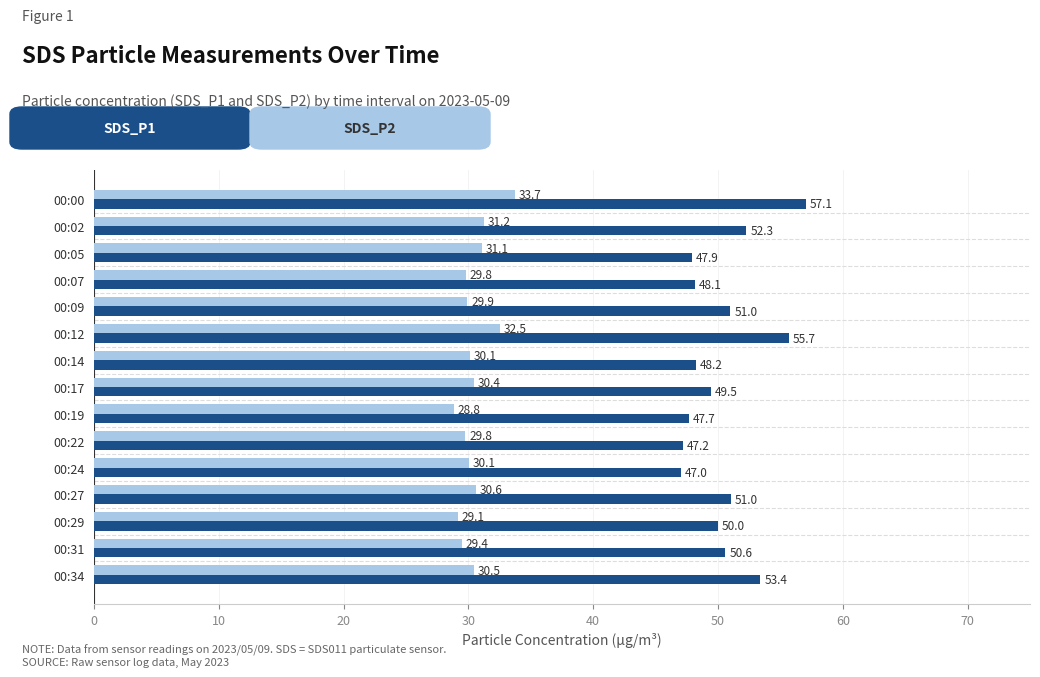

At which category does the chart reach its peak across all series?

00:00